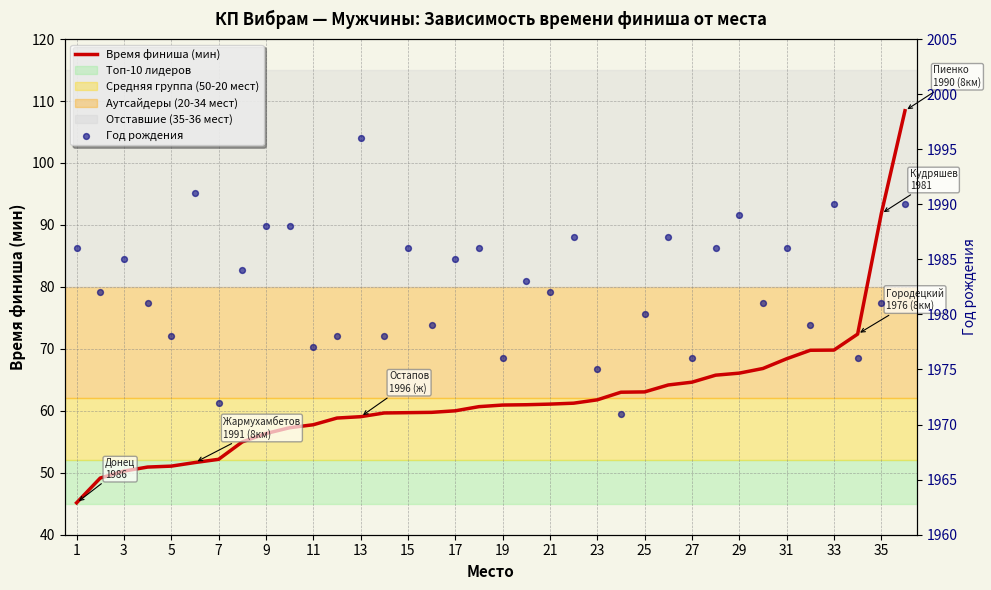

Which series reaches the minimum Y coordinate?

Время финиша (мин)